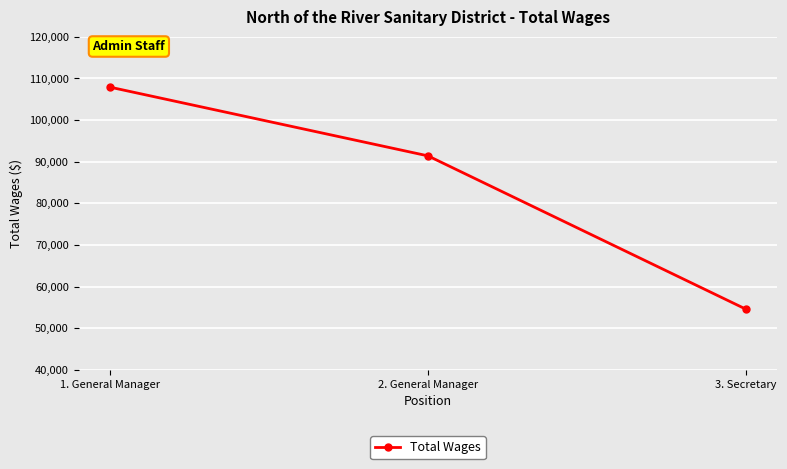

What is the label of the 1st point from the right?

3. Secretary